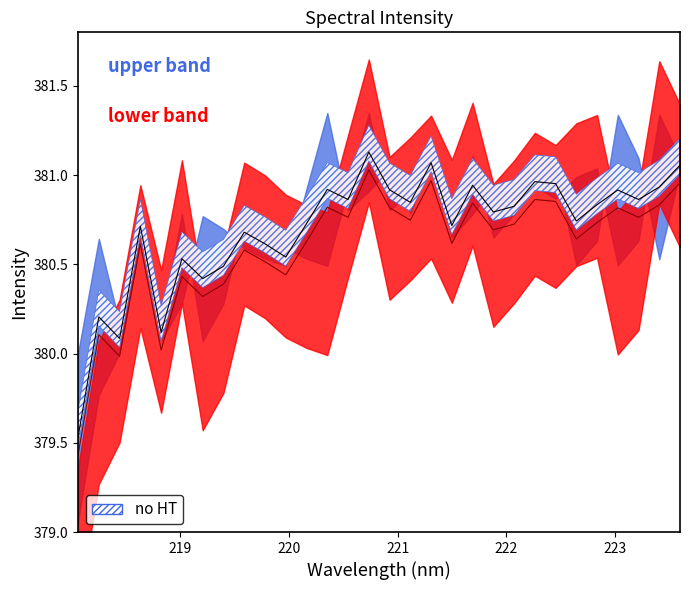

At which category does lower_band reach its first local peak?

218.6332